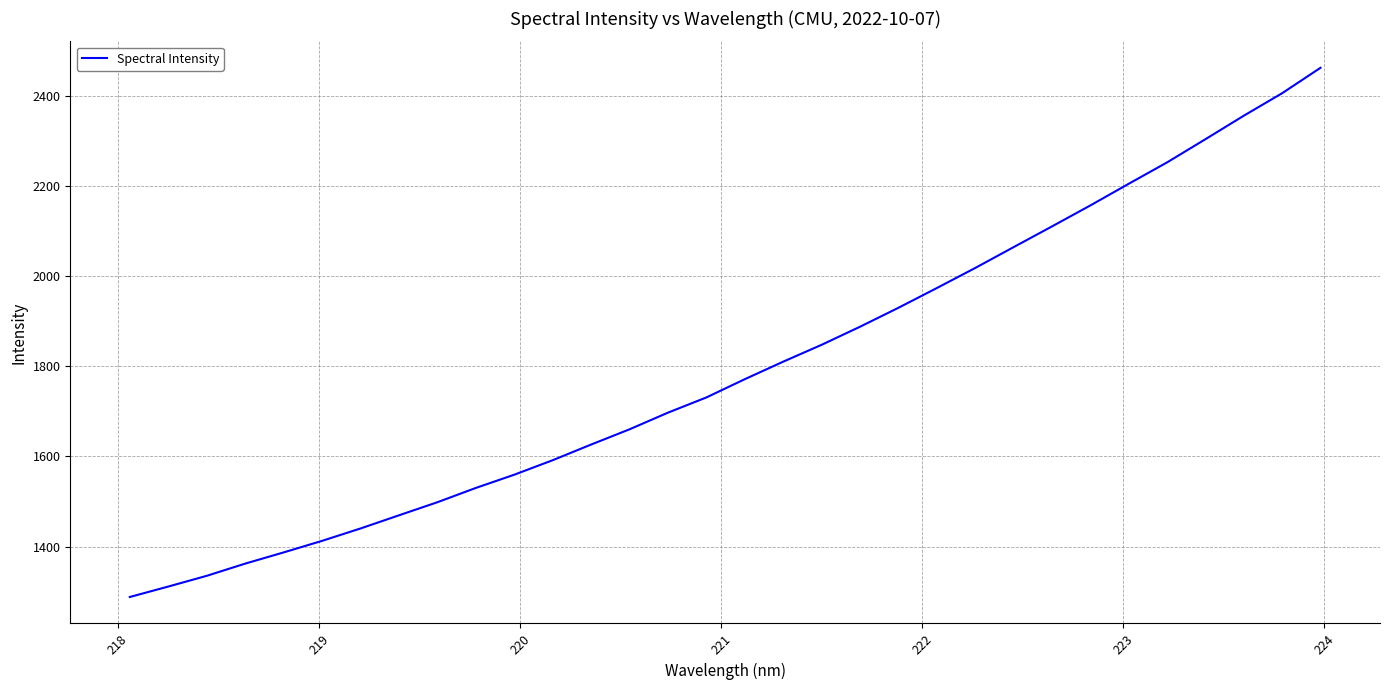

What is the smallest value displayed?

1288.2